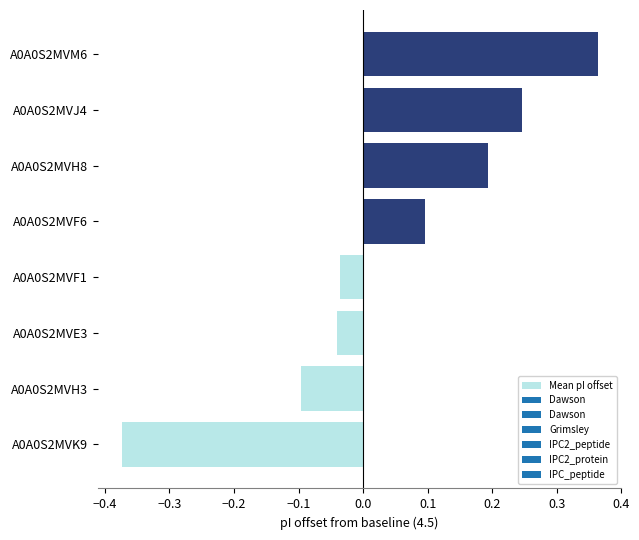

What is the difference between the maximum and minimum values?

0.7